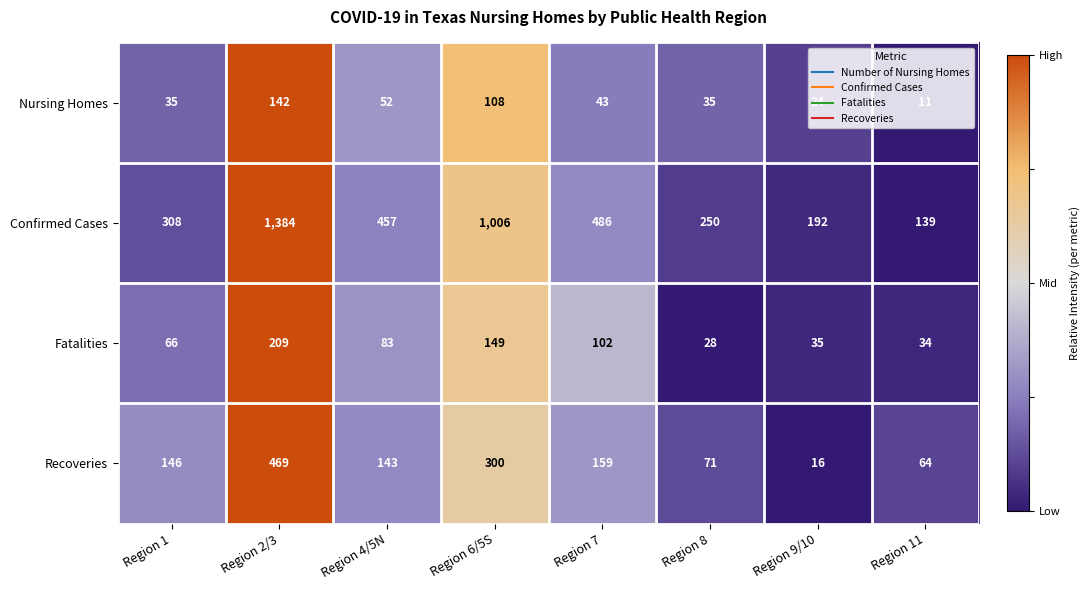

Which series changed the most between Region 4/5N and Region 7?

Confirmed Cases